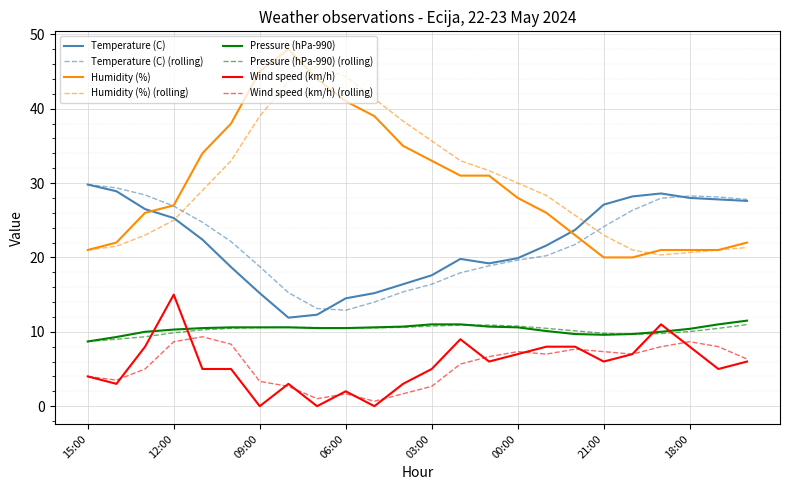

True or false: Pressure (hPa-990) and Temperature (C) intersect in this chart.

False